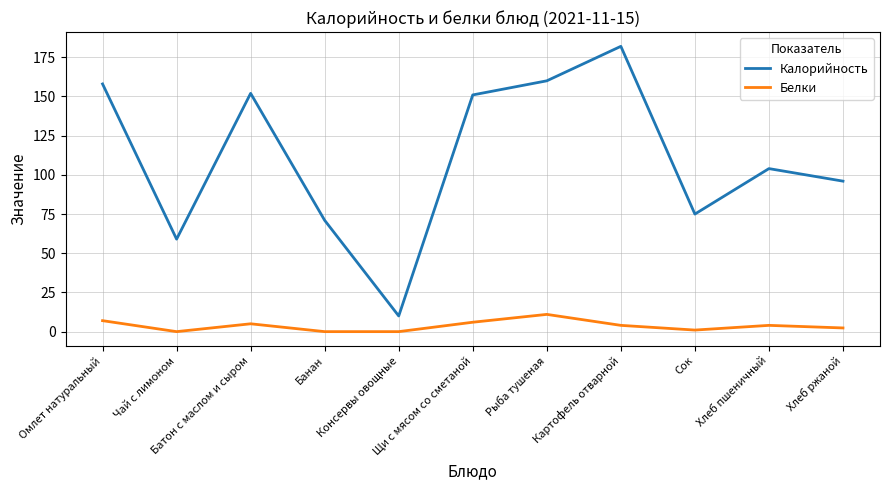

What is the sum of the Калорийность values at Щи с мясом со сметаной and Банан?

222.0